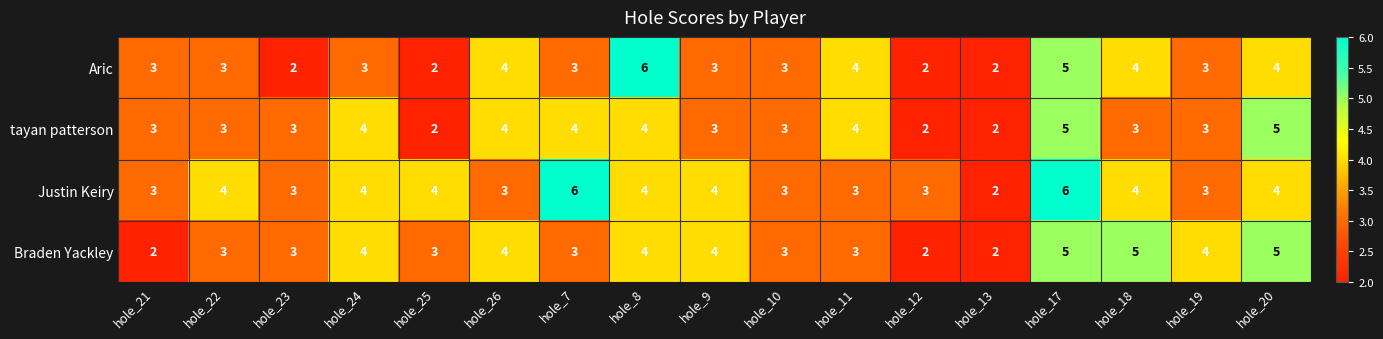

How many Justin Keiry values are between 3 and 4?

14